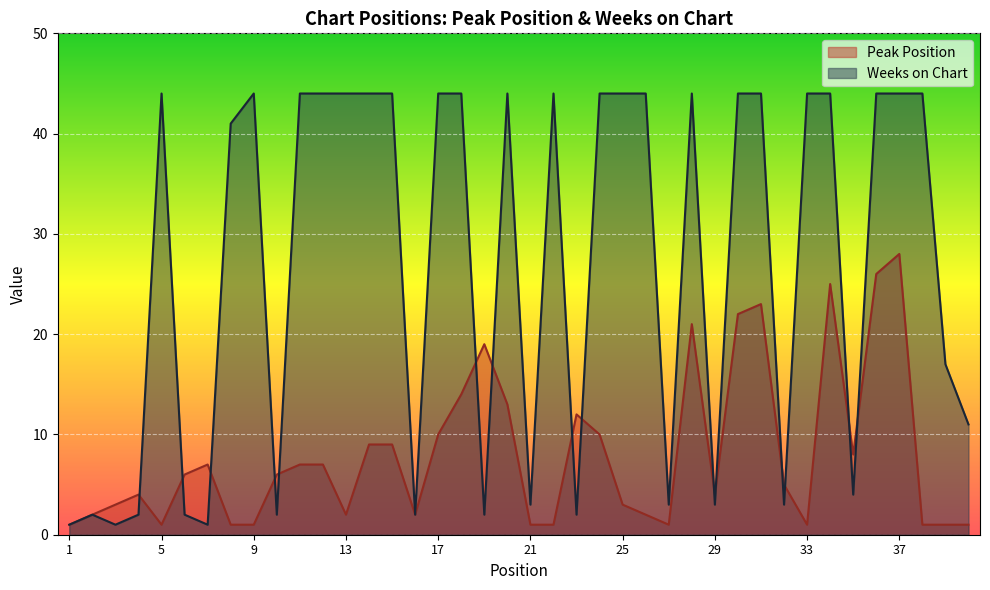

Which category has the highest value across all series?

5